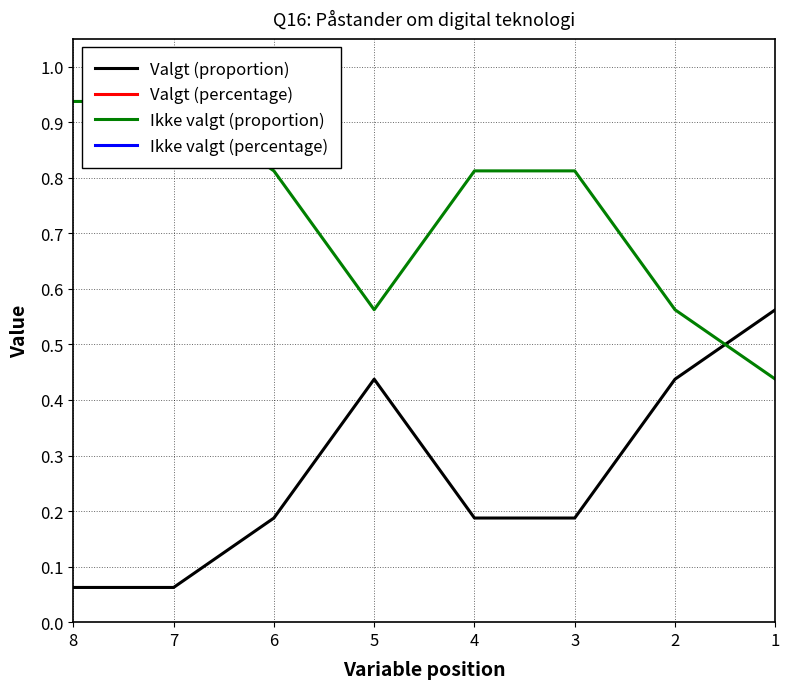

Is the value of Ikke valgt (percentage) at 2 greater than the value of Valgt (proportion) at 1?

Yes